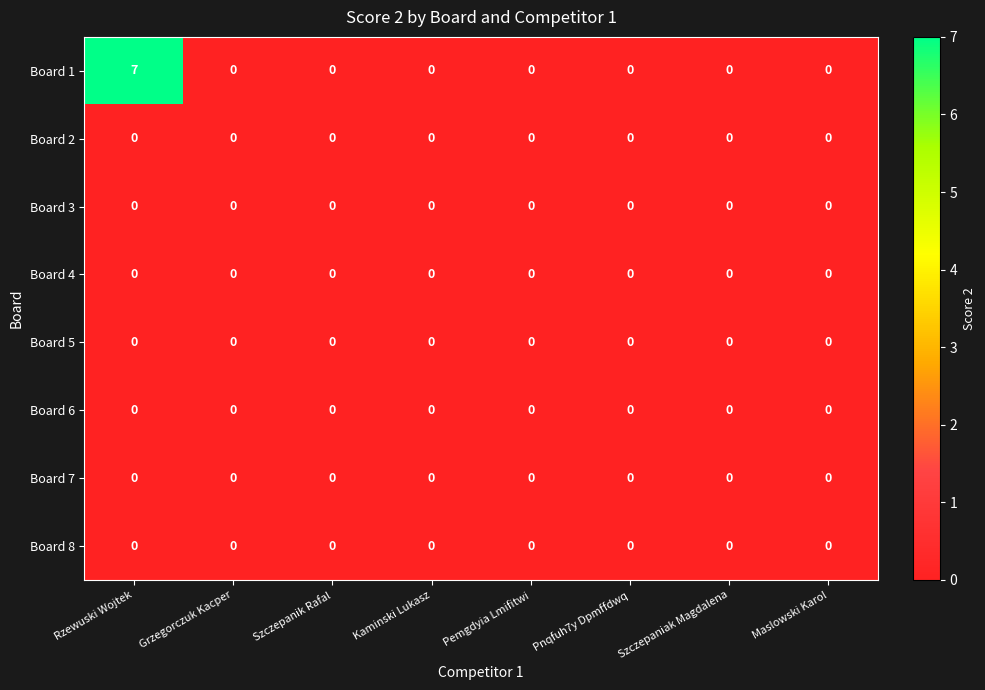

At which category does the chart reach its peak across all series?

Rzewuski Wojtek